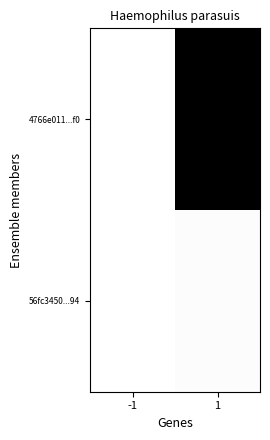

Rank the series at -1 from highest to lowest value.

56fc3450...94, 4766e011...f0